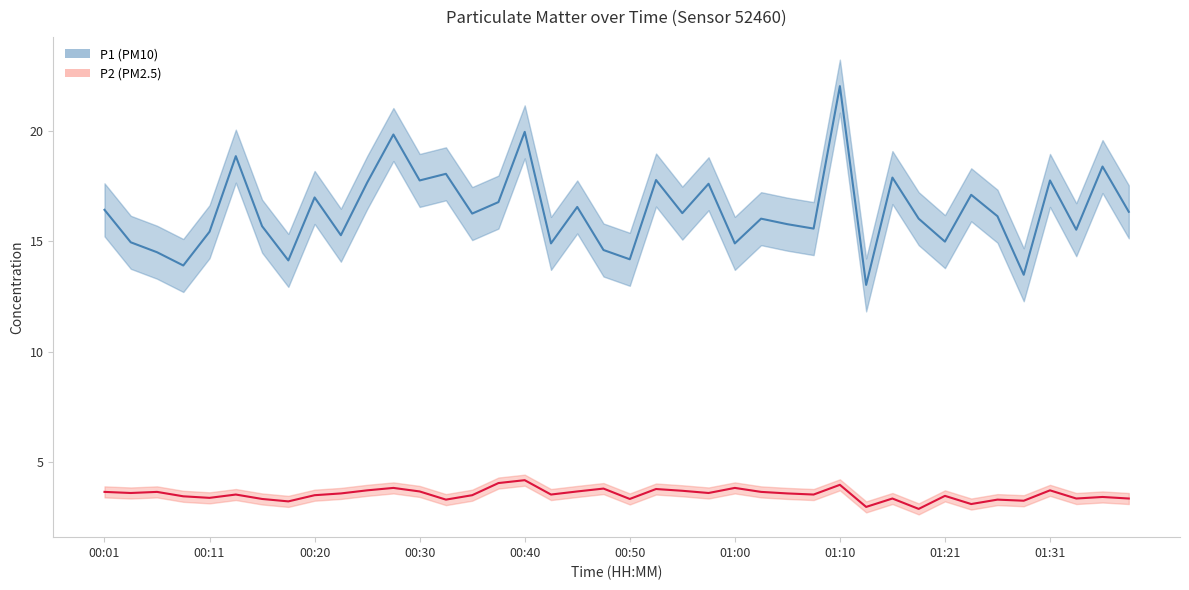

In P2, how many points are lower than both neighbors (excluding endpoints)?

13